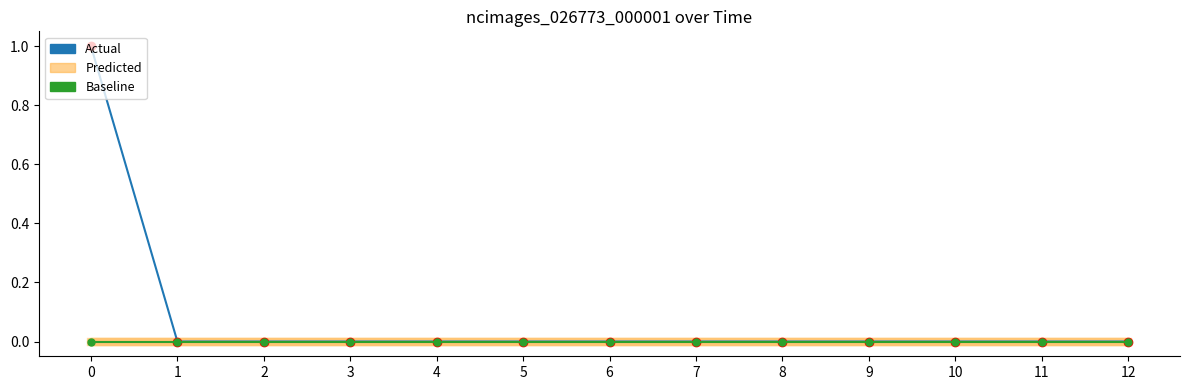

The Actual series shows 0 at 12. True or false?

True